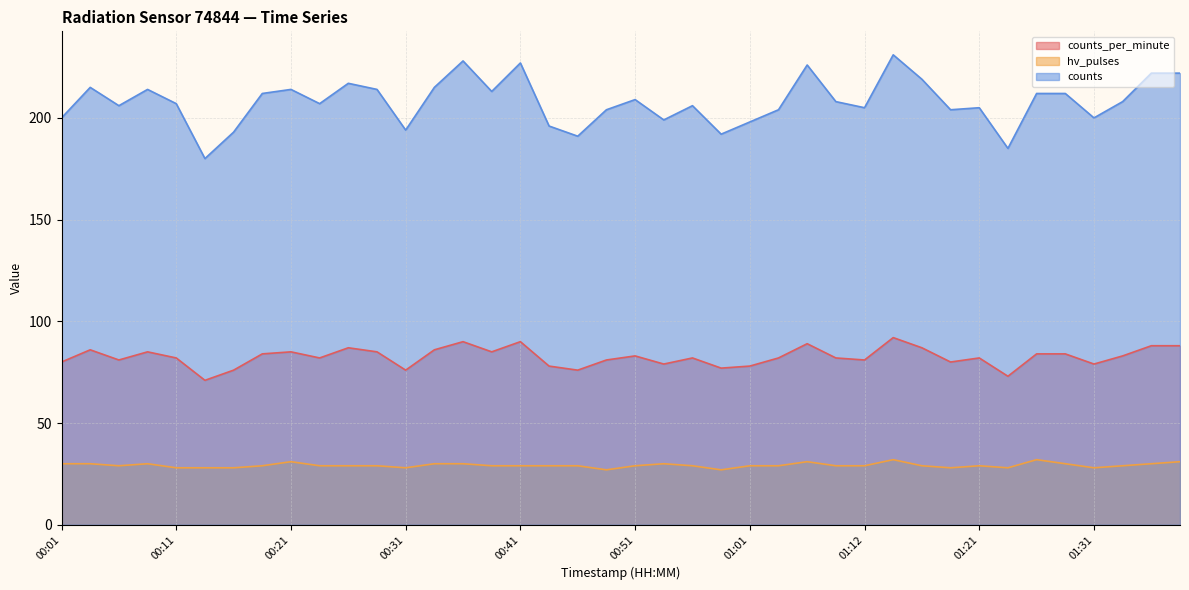

Which label corresponds to the smallest value in the chart?

00:49